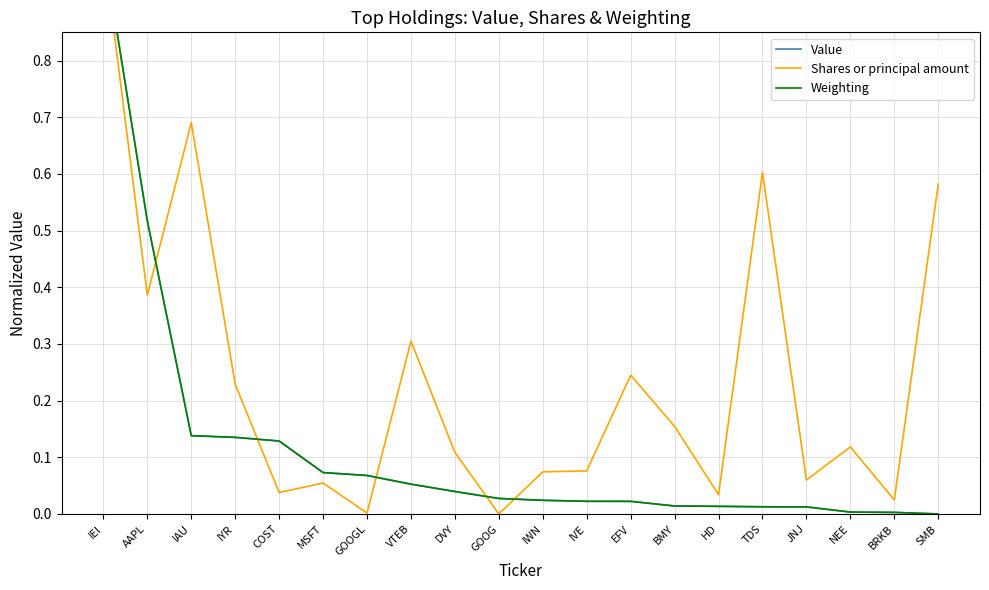

What is the difference between the second highest and second lowest values in the Value series?

0.5